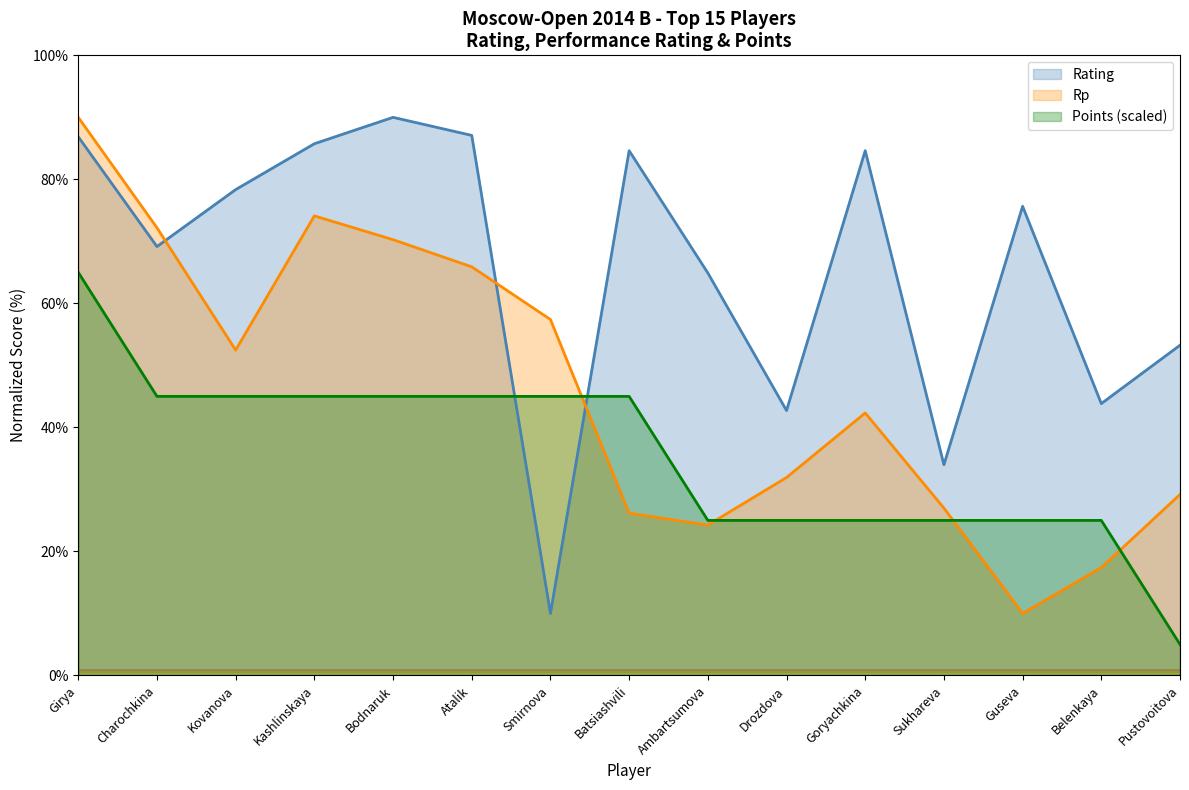

Does the chart have visible grid lines?

No